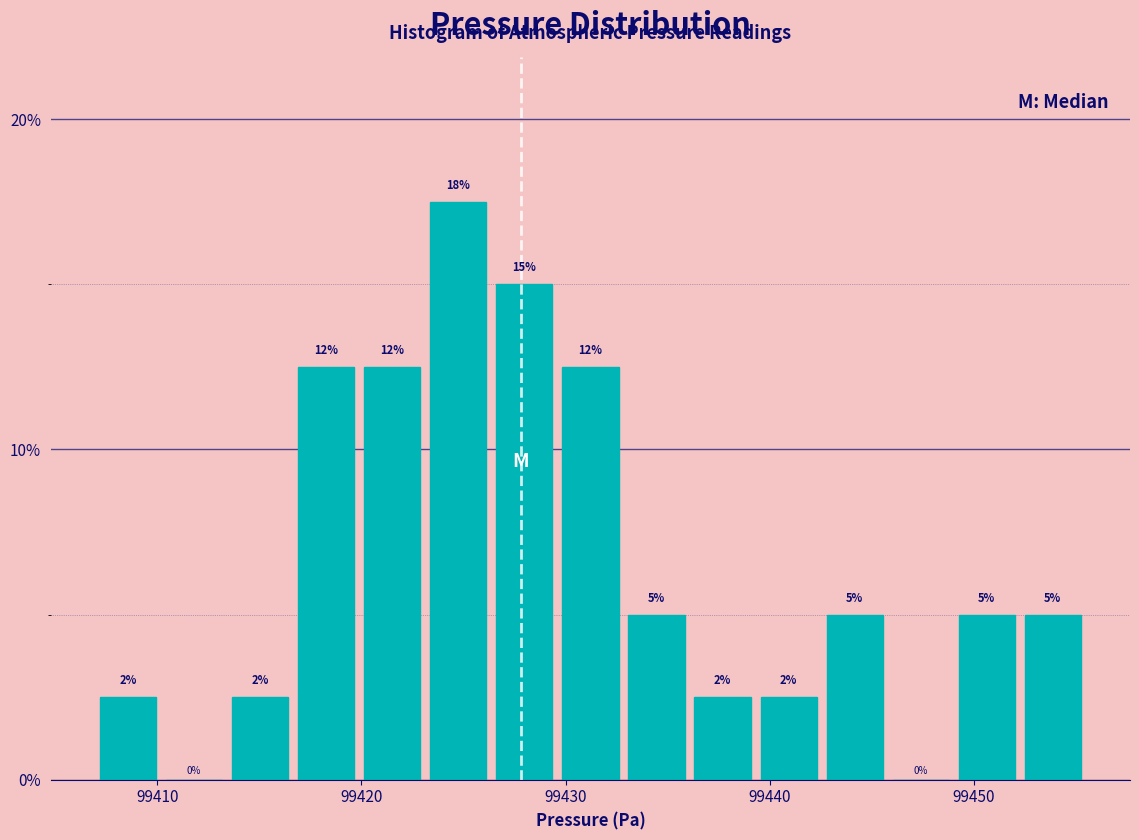

Around what value on the x-axis is the tallest bar? Give the approximate position of its centre, as read against the axis.

99425